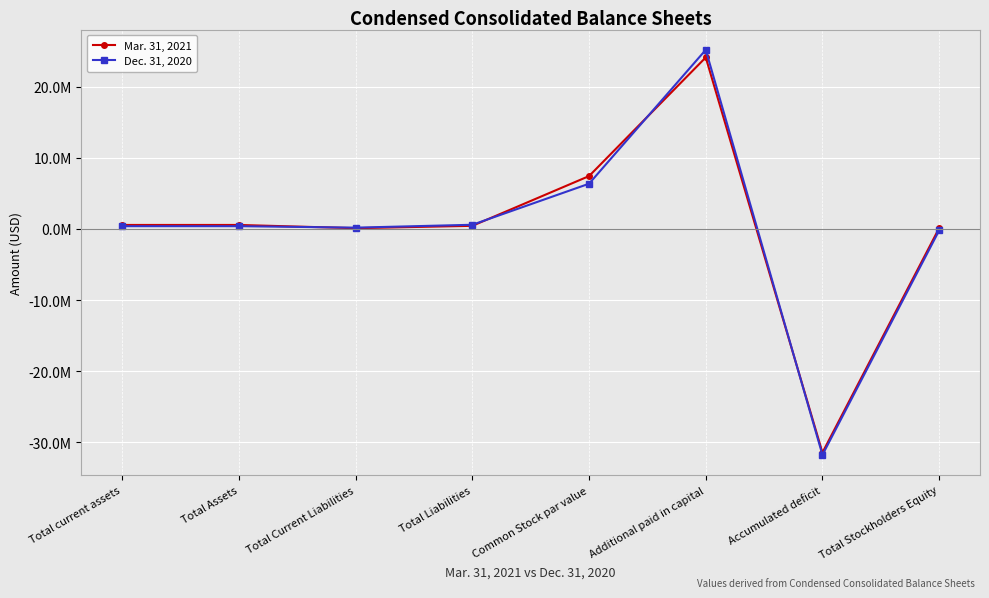

What are all the series names shown in the legend?

Mar. 31, 2021, Dec. 31, 2020